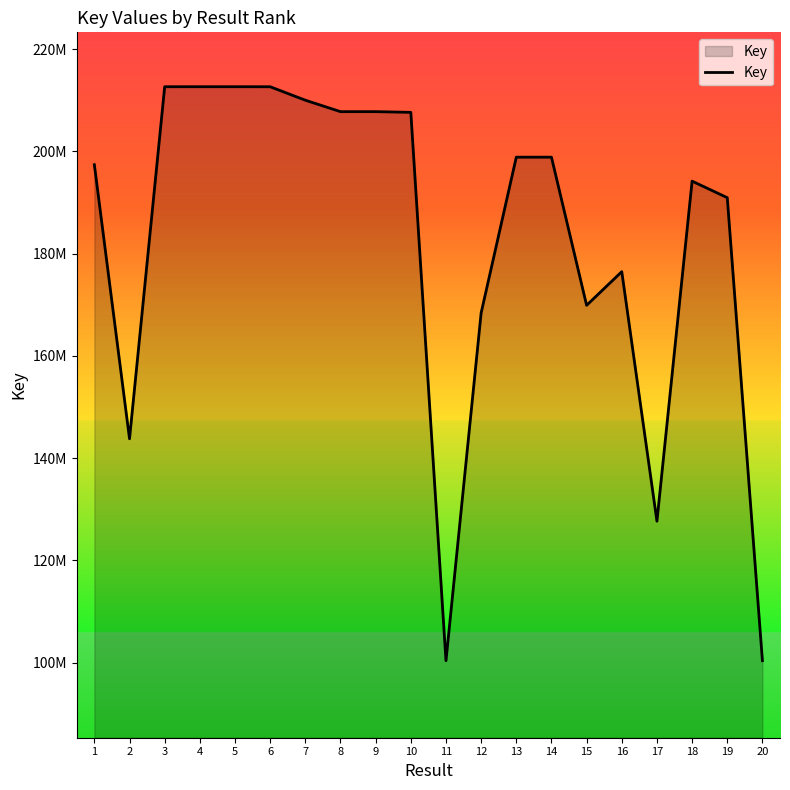

Reading left to right, extract all data points from this chart.

197387175	143795640	212639797	212645562	212645494	212637205	210004339	207767616	207767493	207633846	100401938	168401718	198866891	198866930	169899030	176478029	127677268	194179001	190946709	100402022